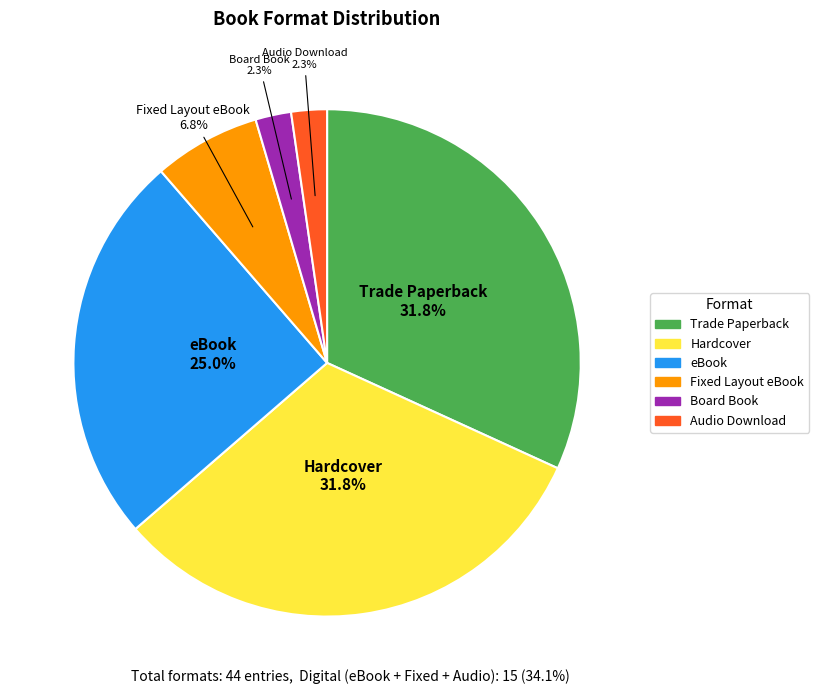

To the nearest percent, what is the average slice percentage?

17%